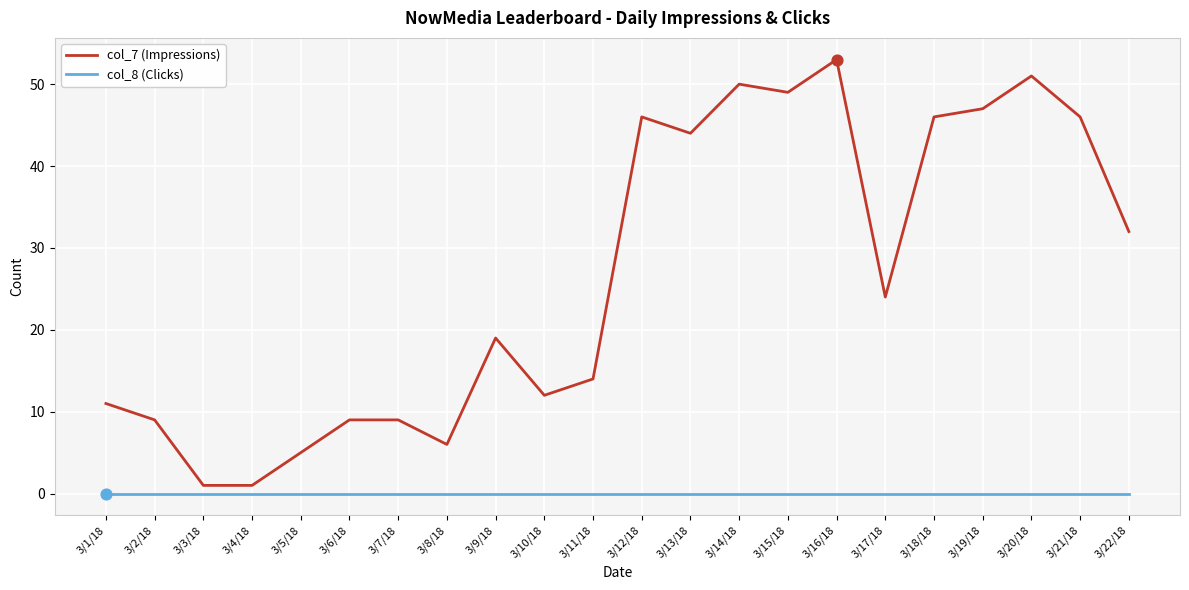

Is the value of col_8 (Clicks) at 3/6/18 greater than the value of col_7 (Impressions) at 3/16/18?

No